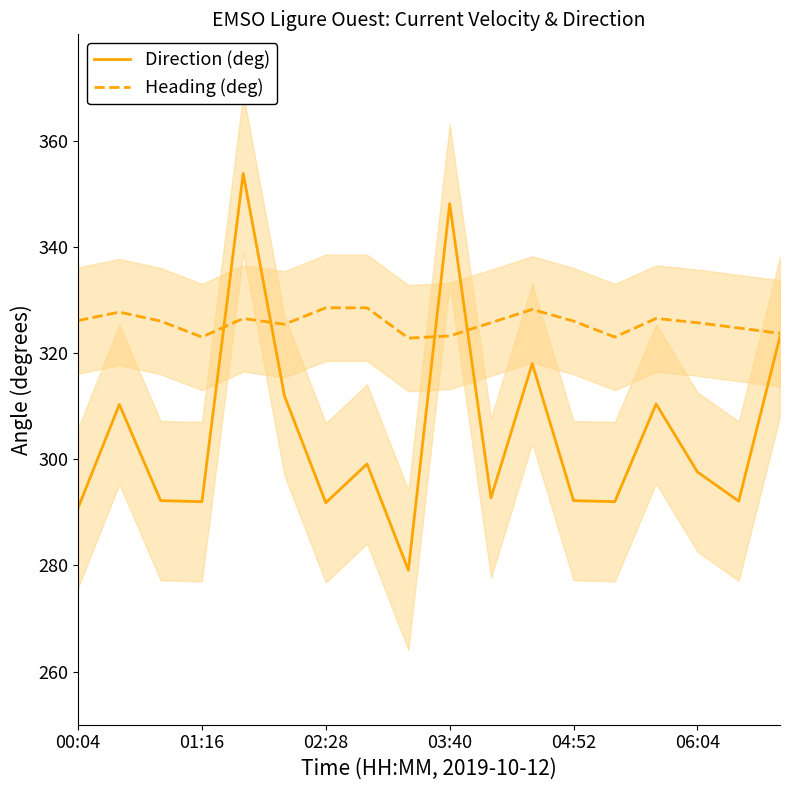

What is the minimum value for Heading (deg)?

322.8